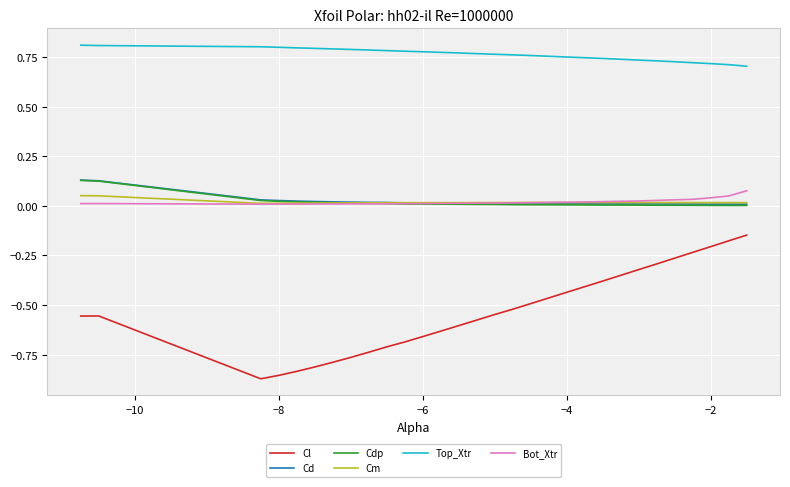

Which series has the widest spread of values?

Cl